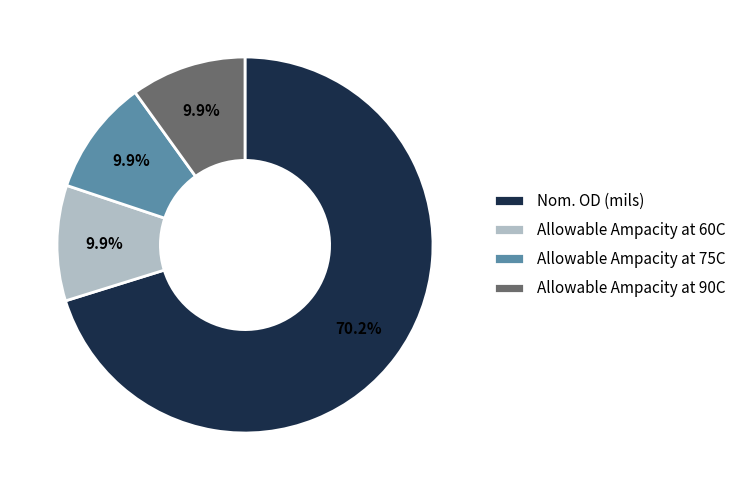

To the nearest percent, what is the combined percentage of Allowable Ampacity at 75C and Nom. OD (mils)?

80%